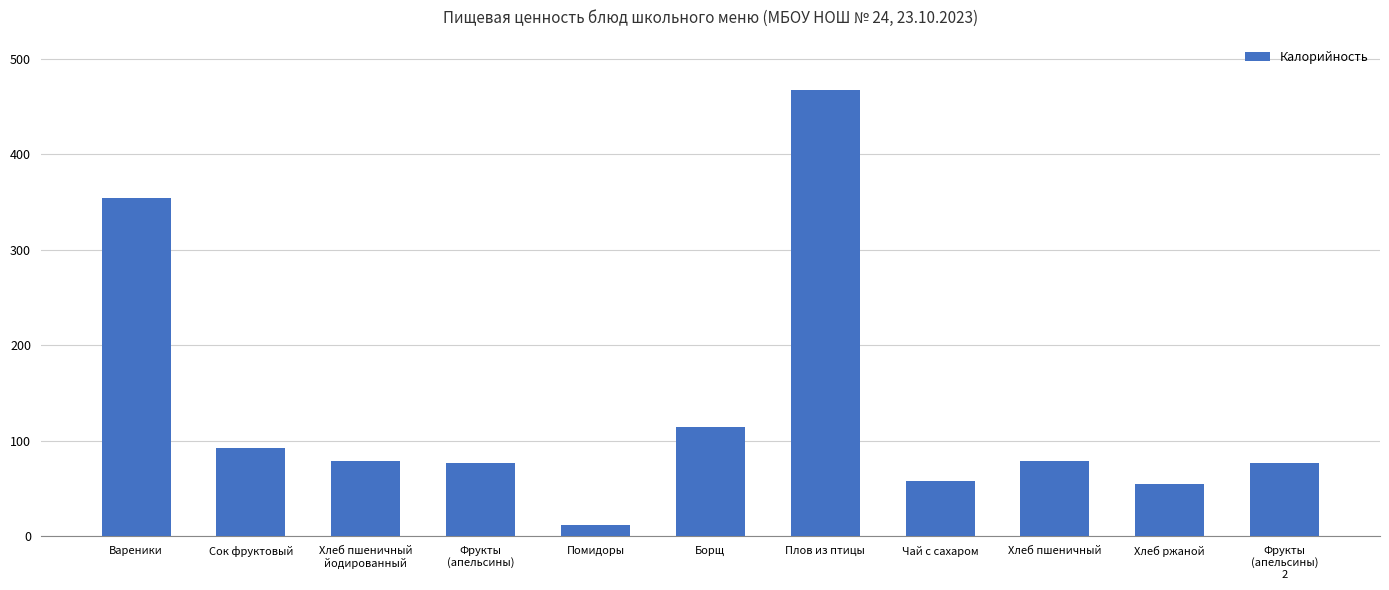

What position from the right is Хлеб ржаной?

2